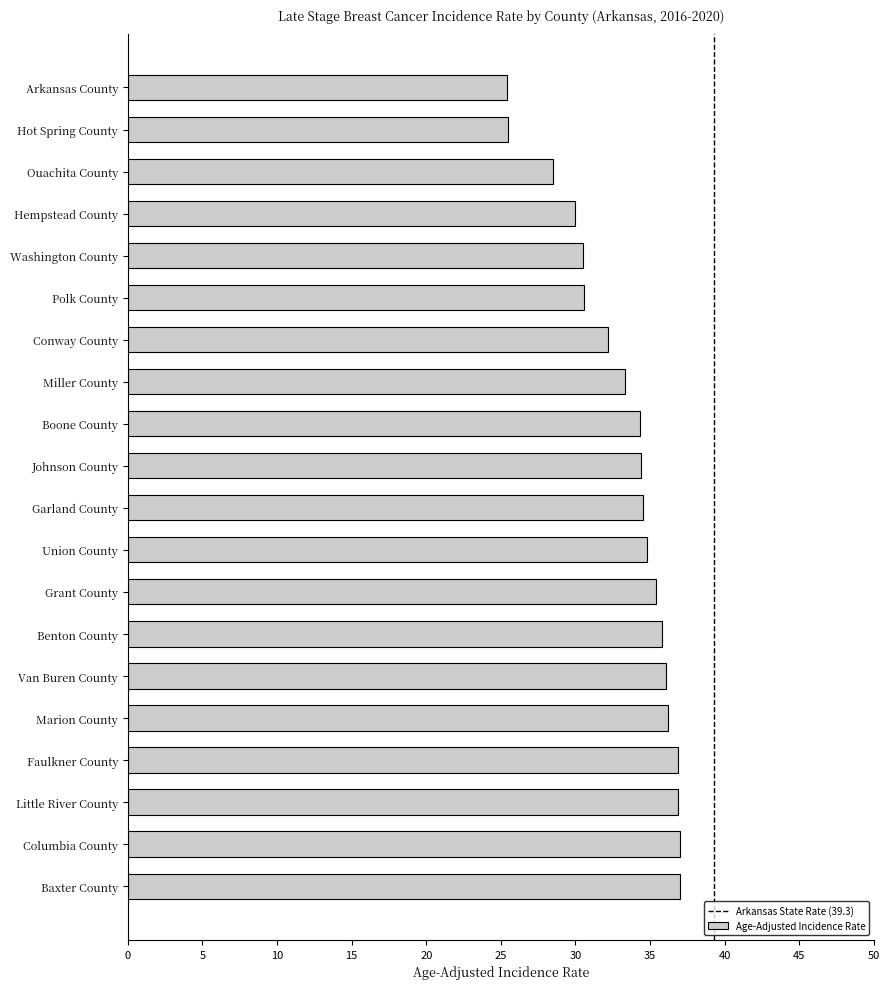

What is the difference between the values at Hot Spring County and Little River County?

11.4